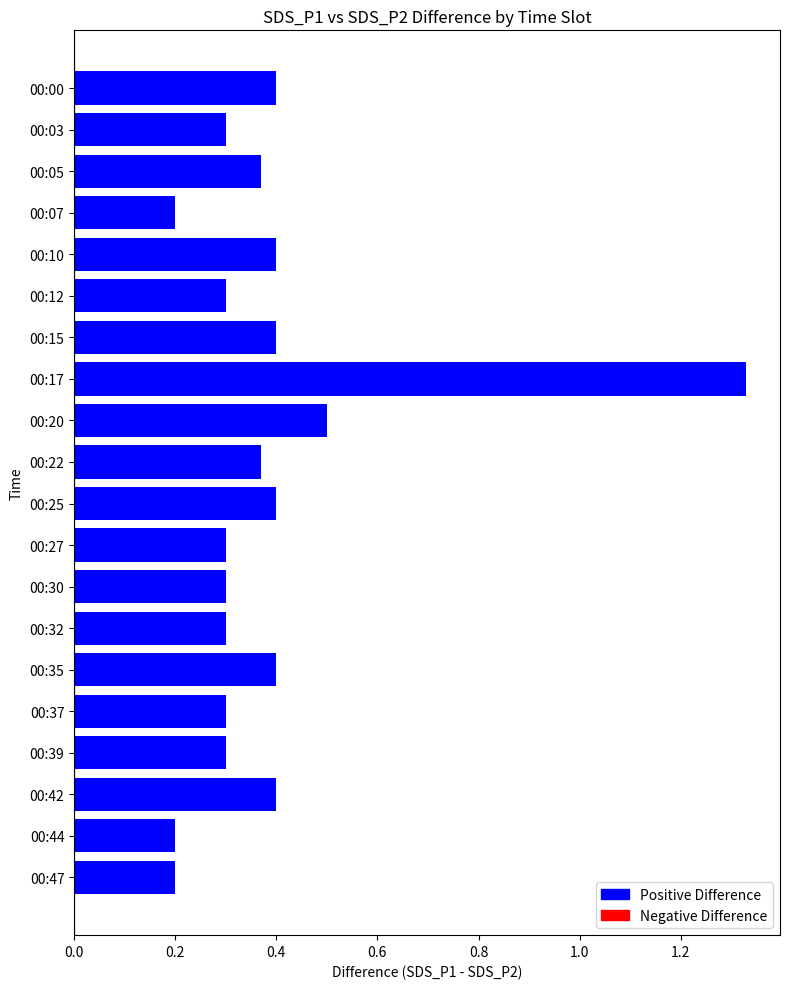

What is the difference between the maximum and minimum values?

1.1